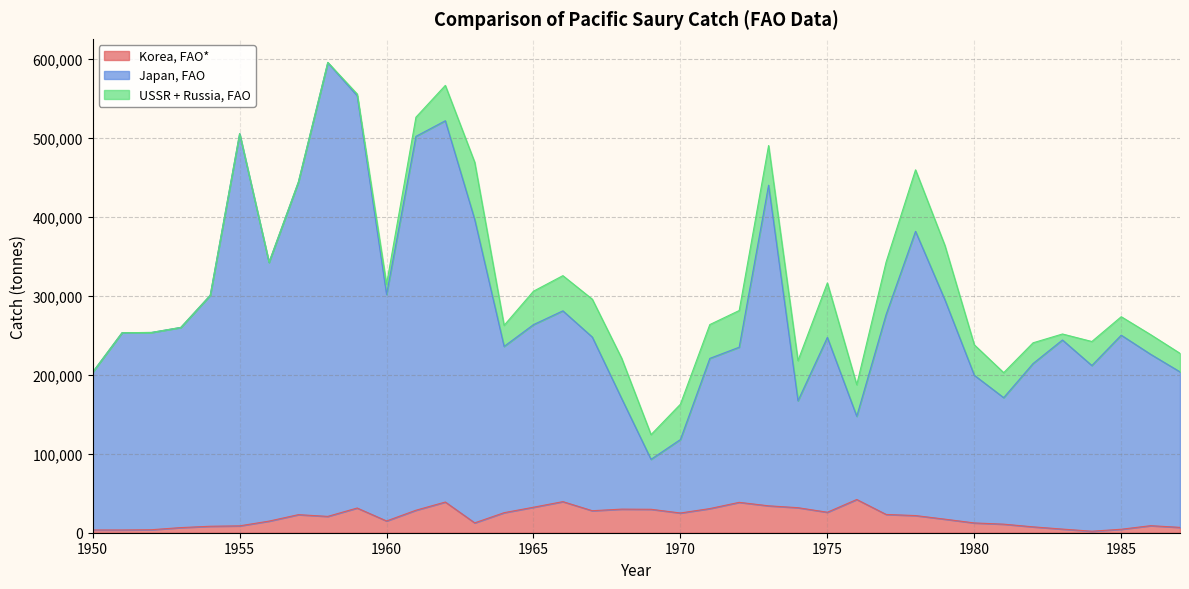

Which label corresponds to the largest value in the chart?

1958